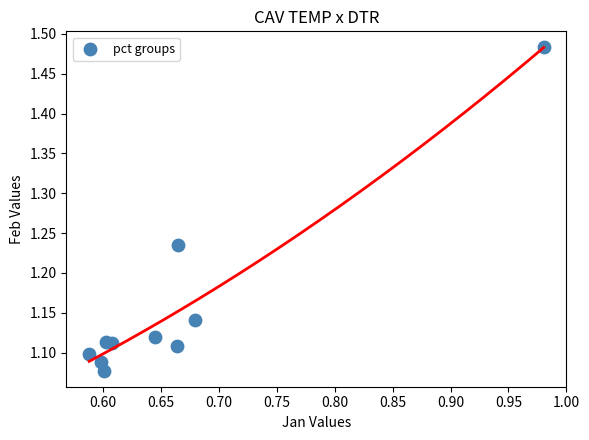

What is the average X value?

0.7